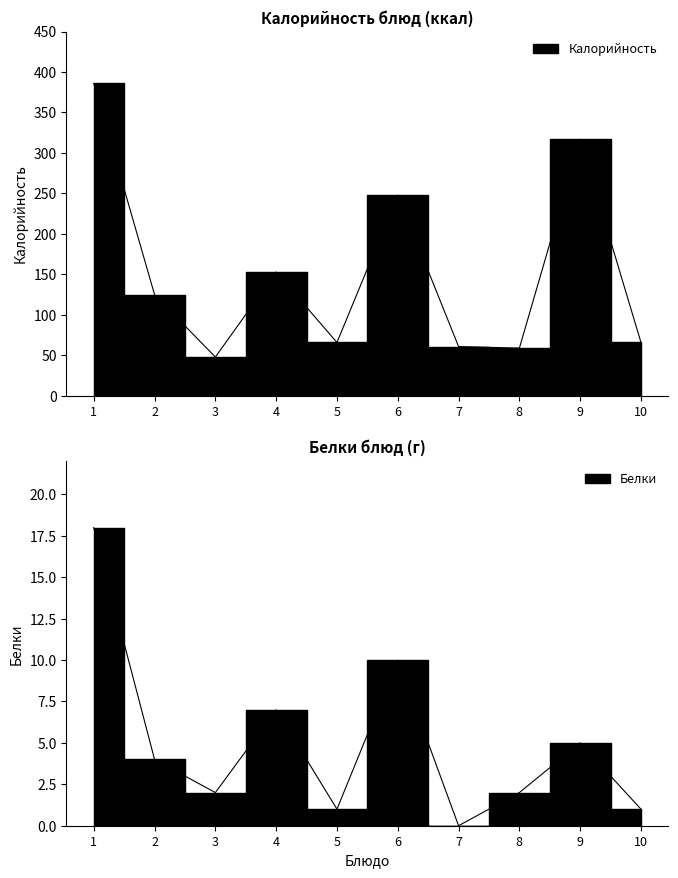

How many series are shown in this chart?

2